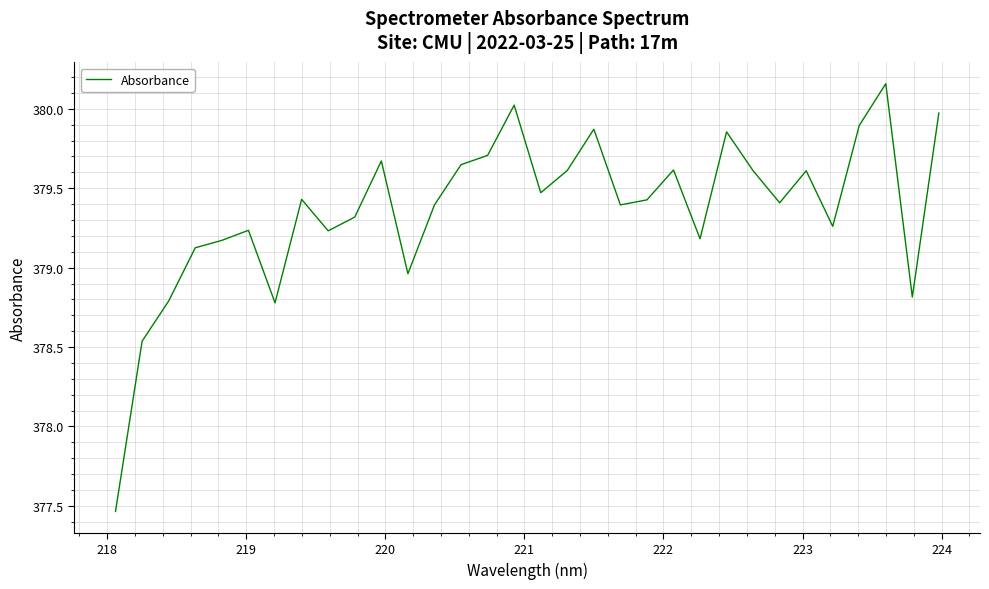

What is the difference between the maximum and minimum values?

2.7